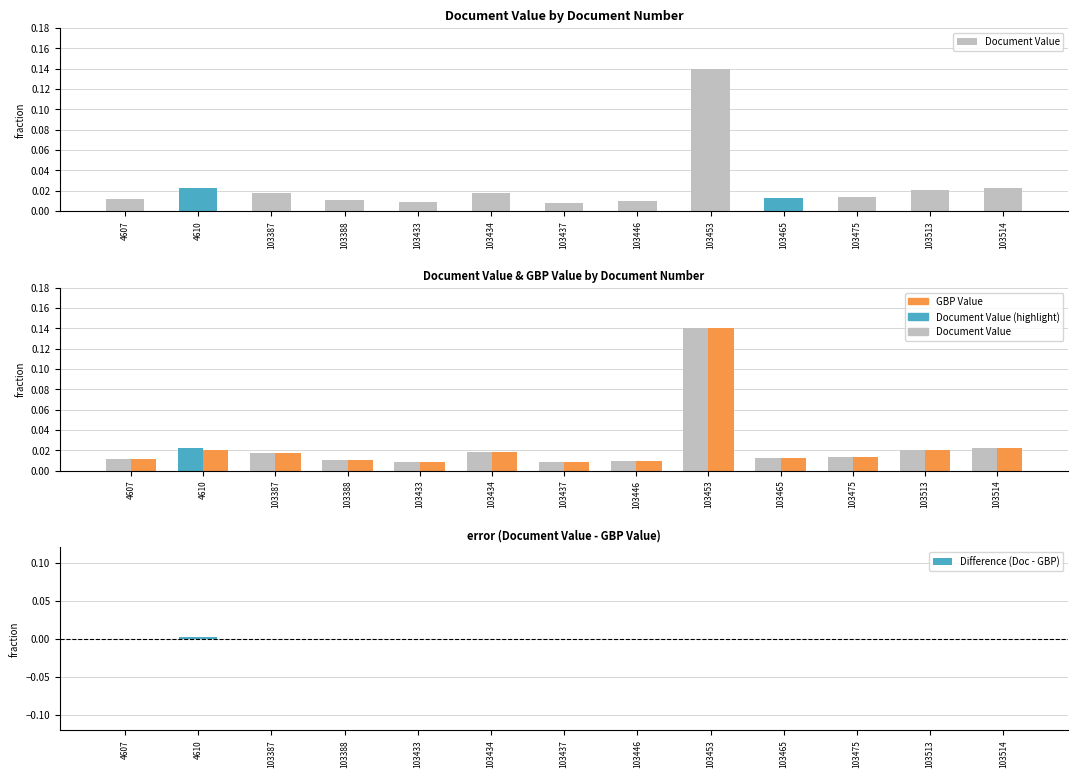

What is the greatest value displayed?

0.1